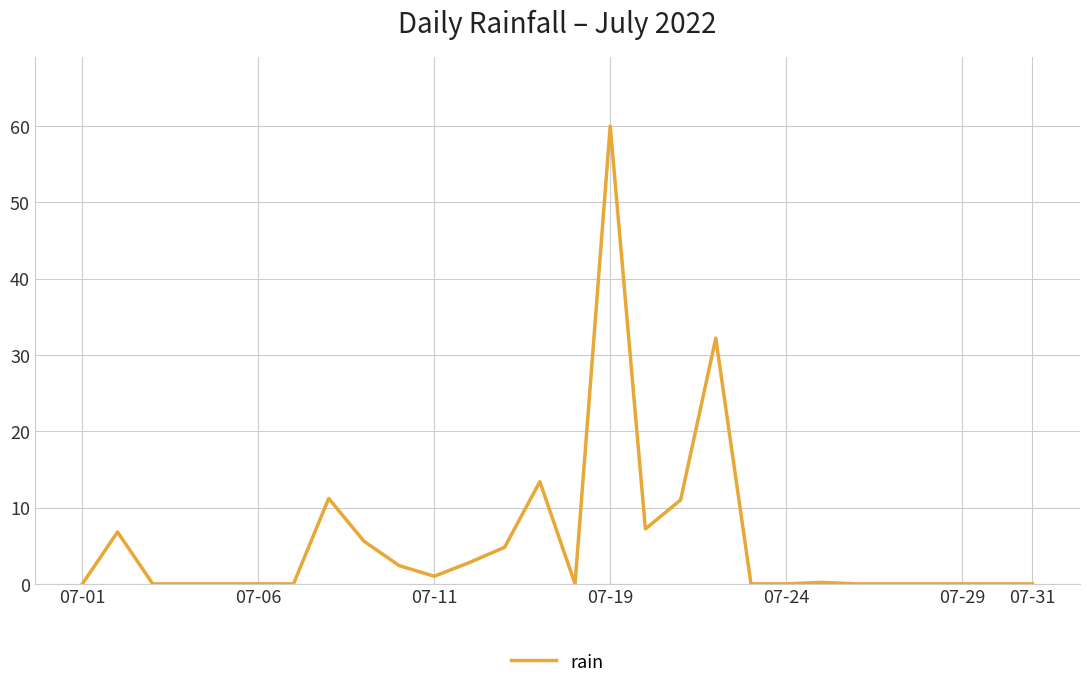

What is the maximum value shown in the chart?

60.0